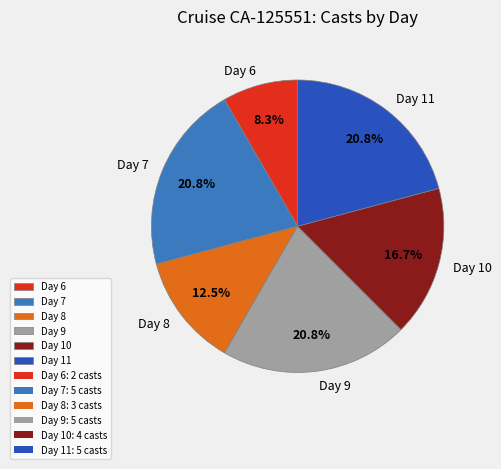

Which category has the smallest portion of the pie?

Day 6